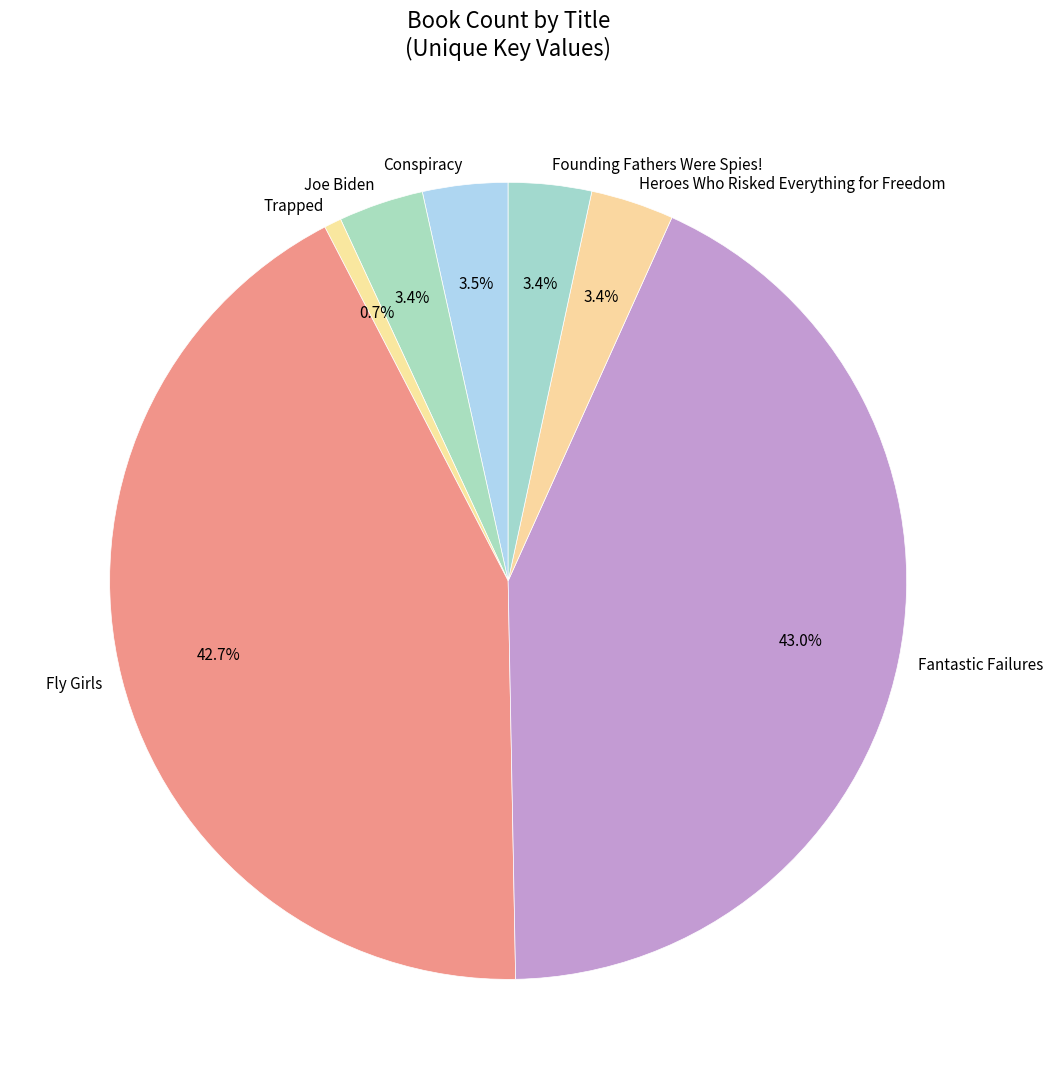

To the nearest percent, what percentage of the pie is Trapped?

1%